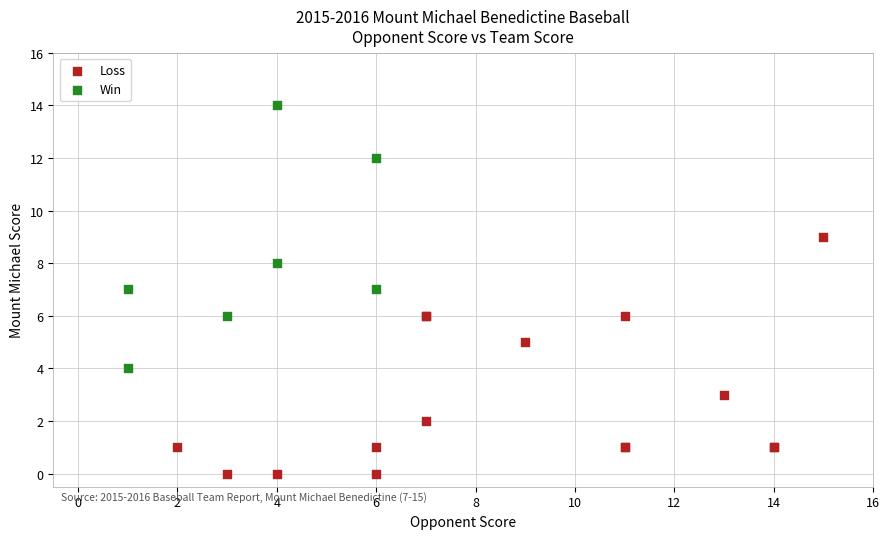

Which series contains the lowest Y value?

Loss